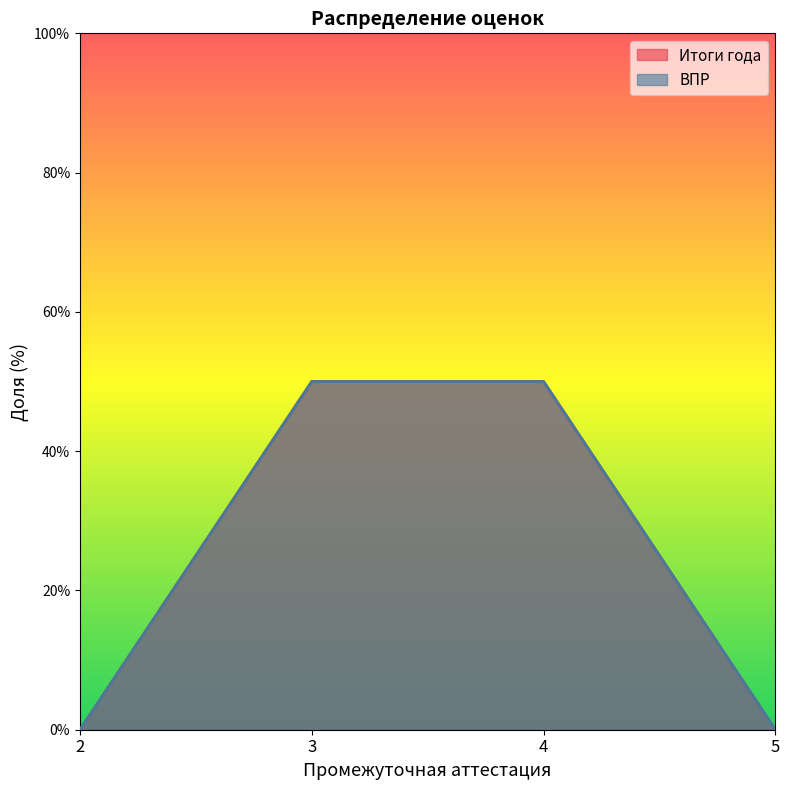

What are all the series names shown in the legend?

Итоги года, ВПР